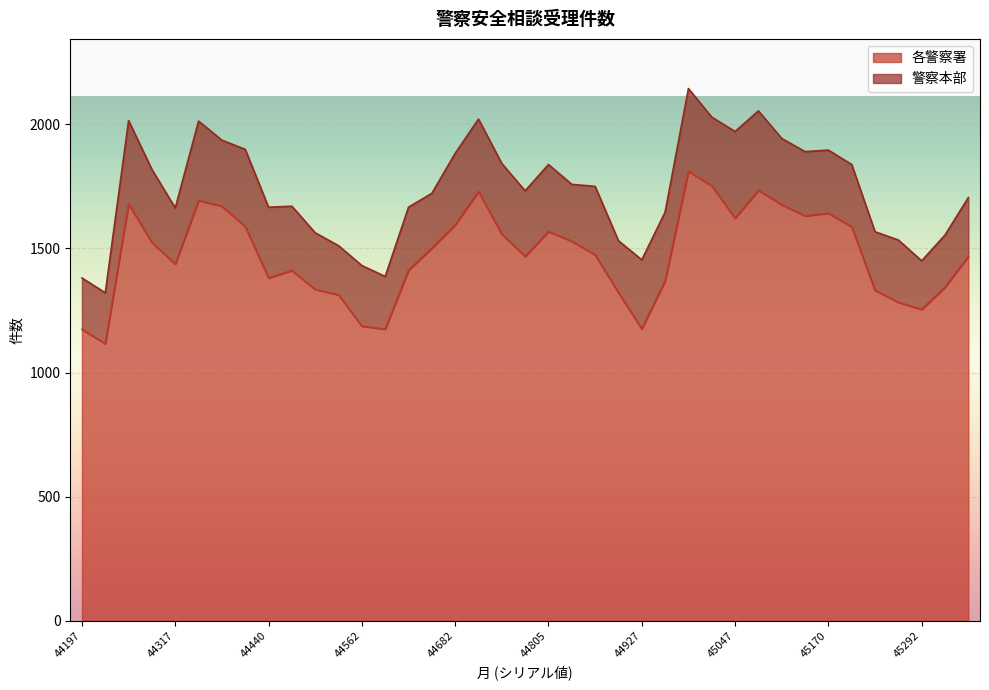

What is the change in value from 44348 to 44958?

-324